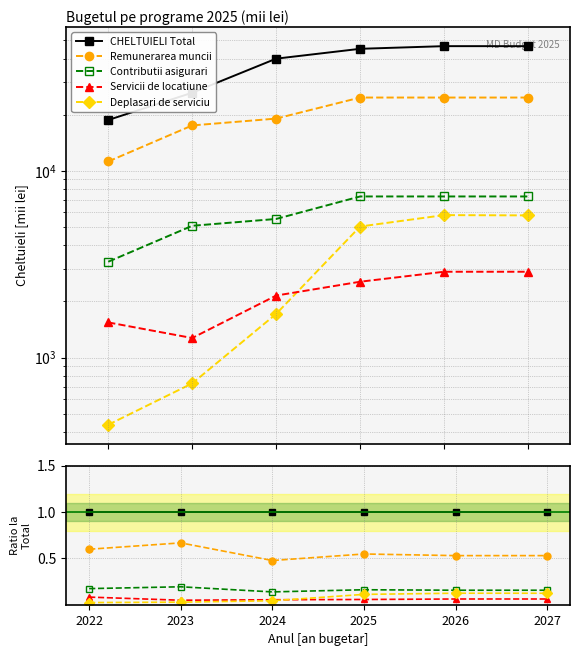

What is the difference between the second highest and minimum values in the Deplasari de serviciu series?

0.1